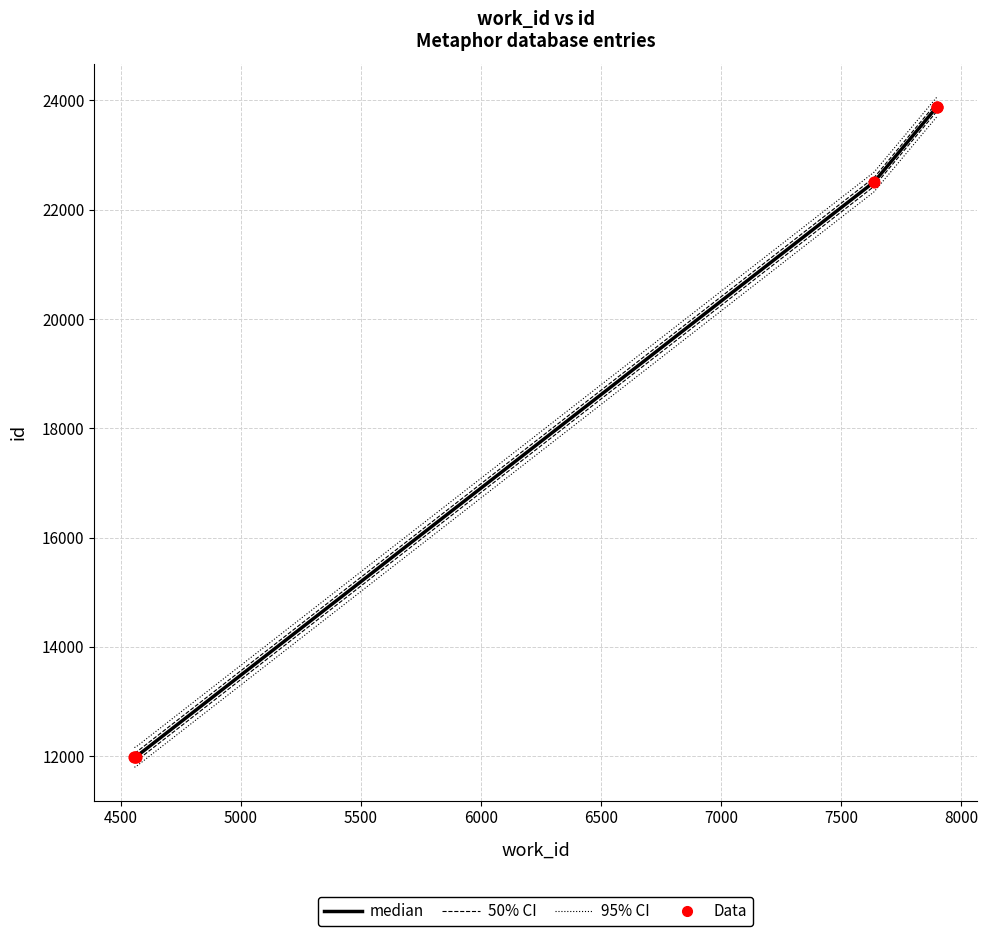

Which series contains the highest Y value?

95% CI